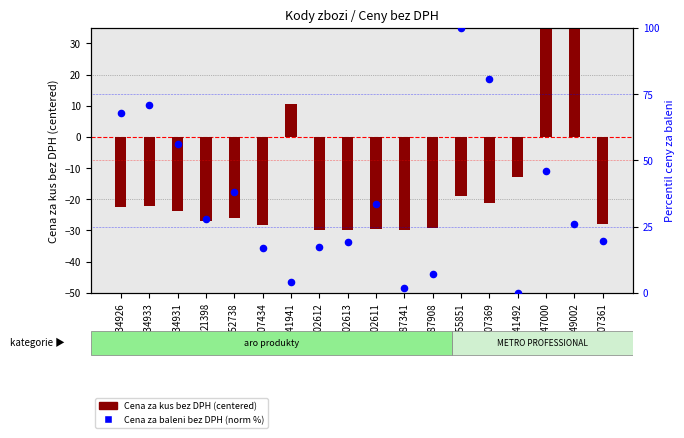

At how many categories does at least one series exceed 89?

3